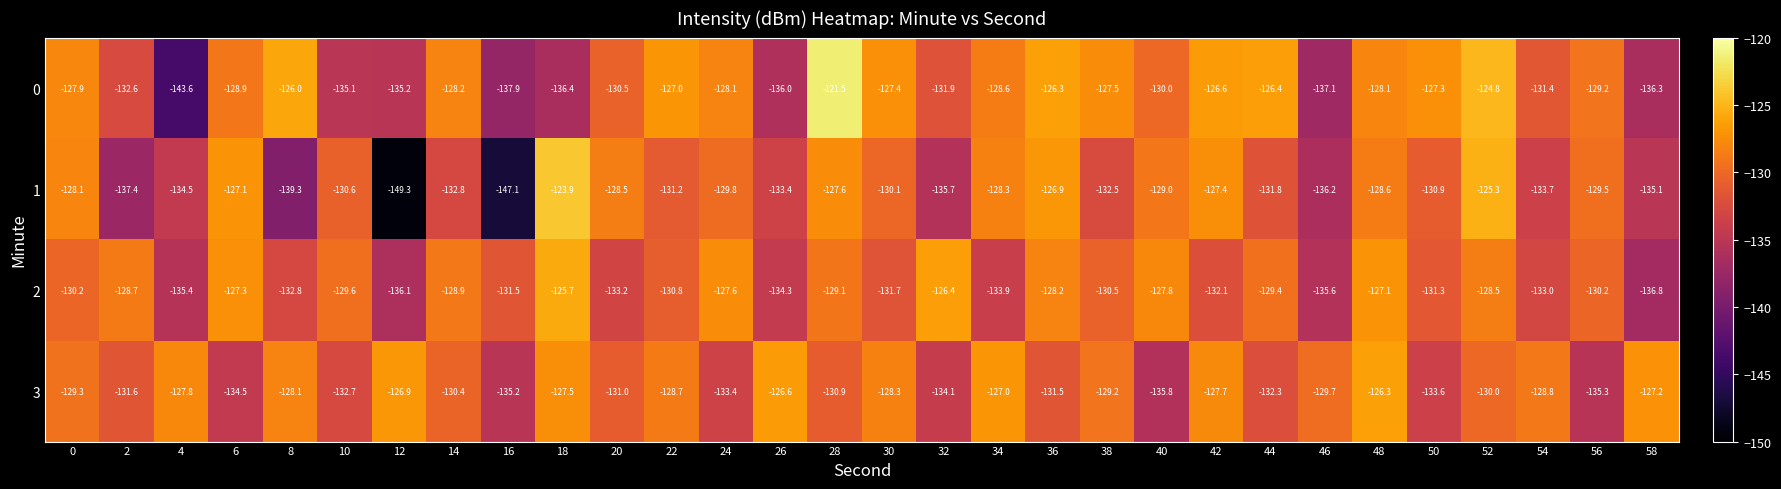

Which label corresponds to the smallest value in the chart?

12